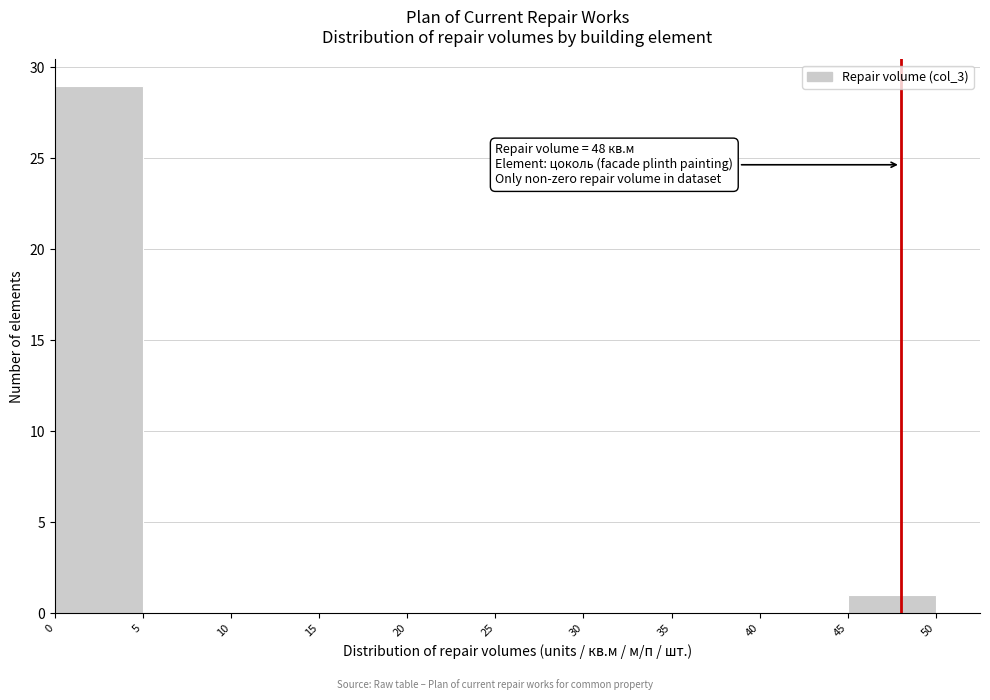

Over which range of the x-axis is the bar tallest?

0 to 5